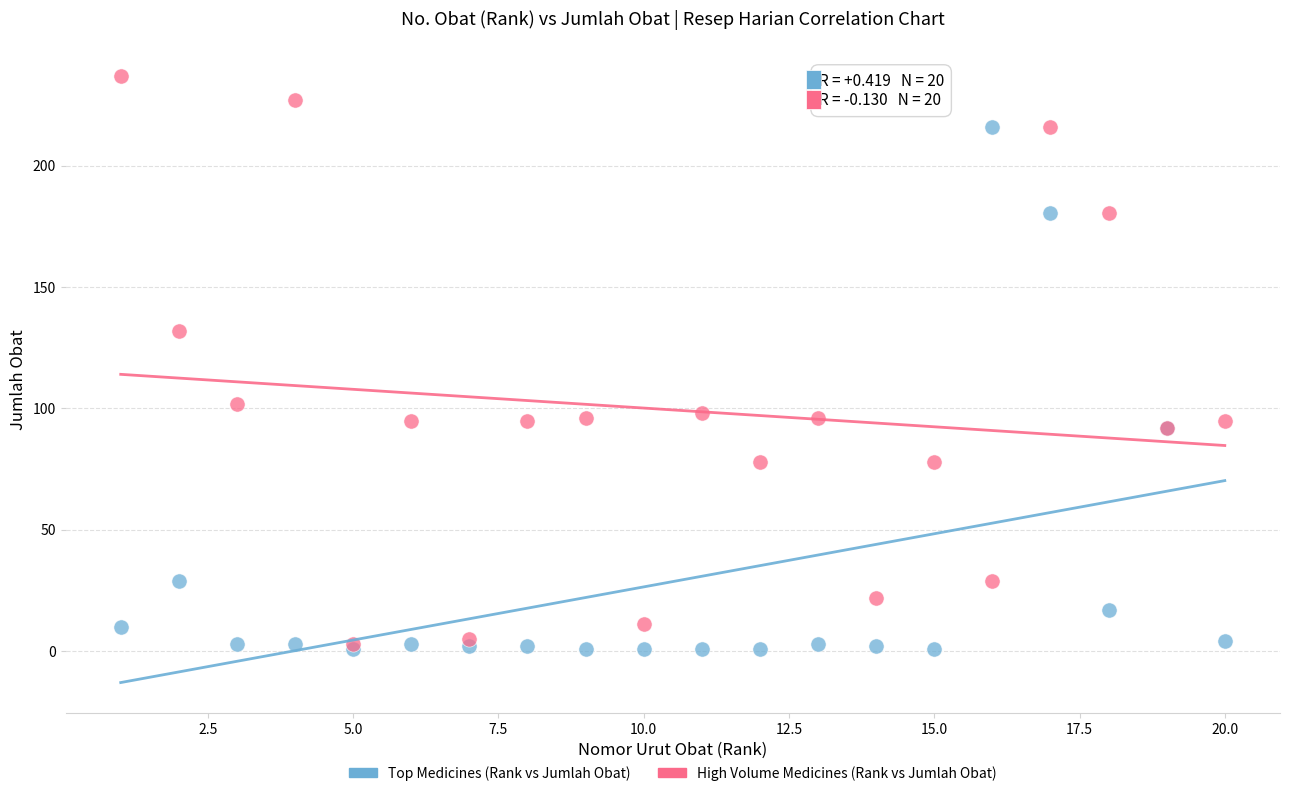

Across all series, what Y value is closest to 119?

132.0